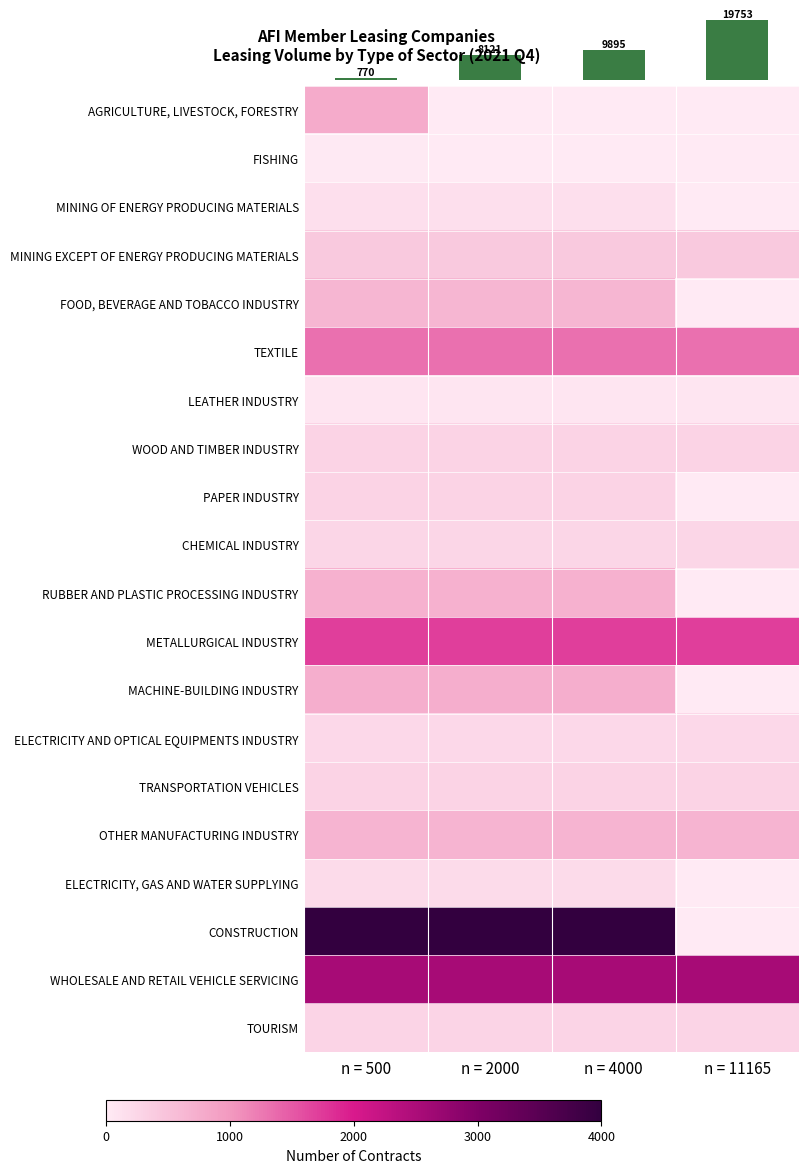

What is the total value across all series at n = 500?

15849.2